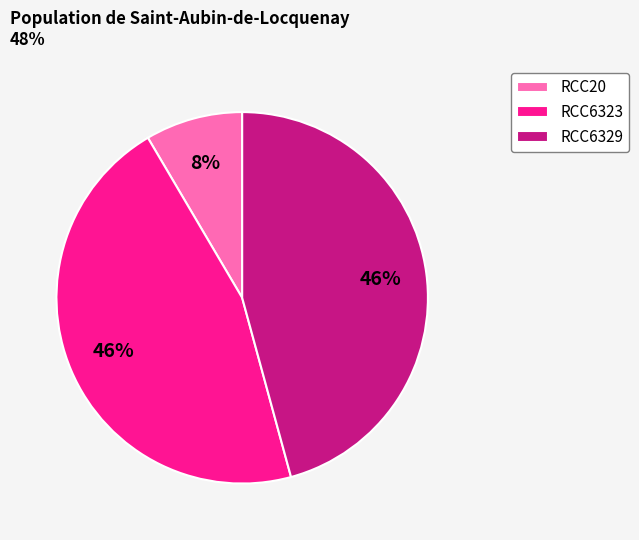

Do RCC6323 and RCC20 together represent more than half of the pie?

Yes